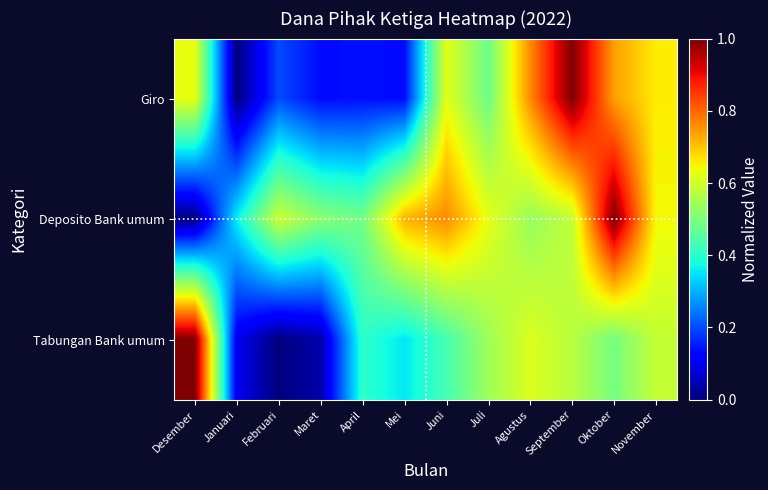

What is the total value across all series at Juli?

1.7